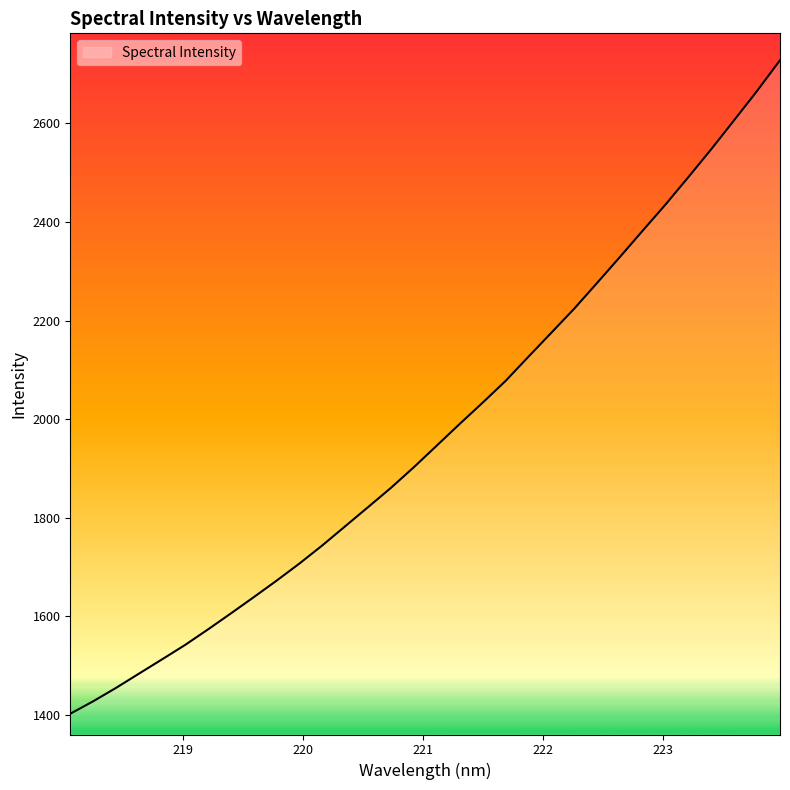

What is the average value?

1974.0